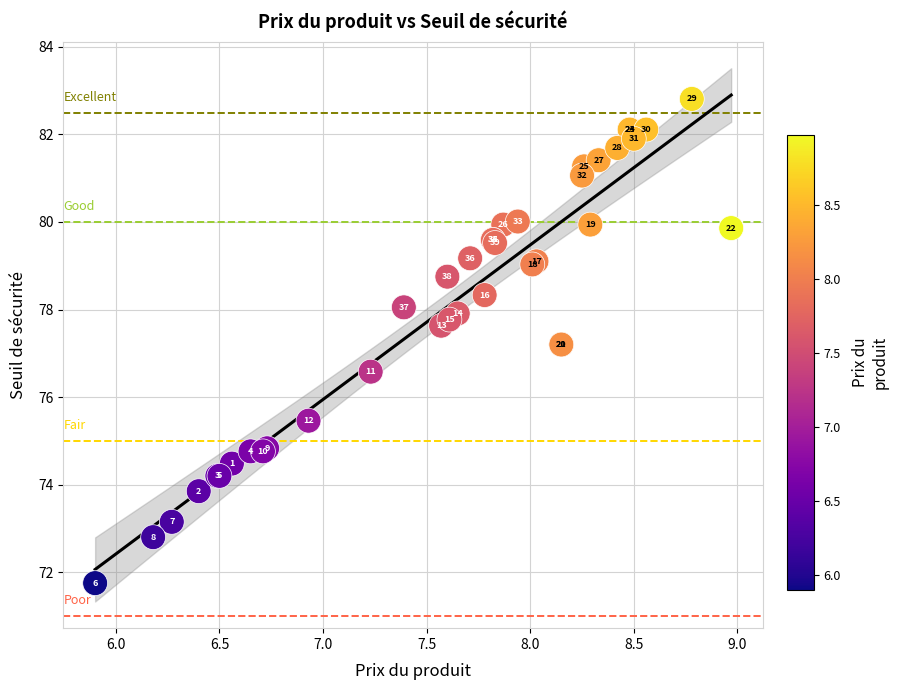

What Y value in the scatter plot is closest to 77?

77.2